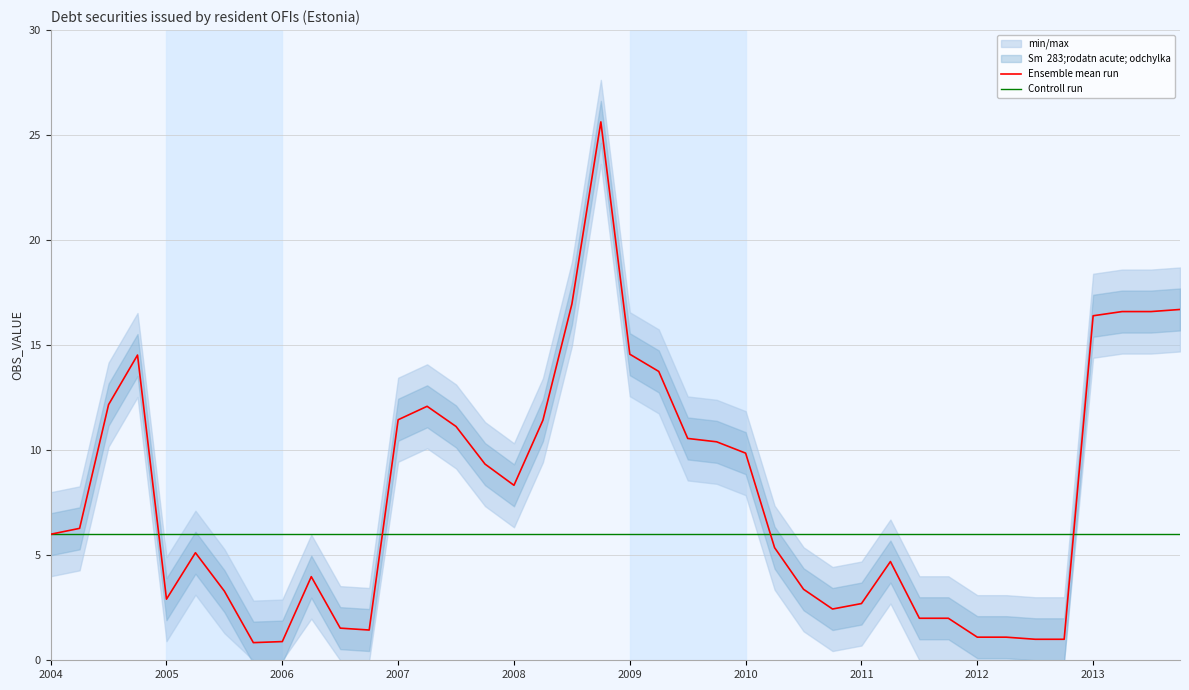

The Controll run series shows 8.8 at 2007. True or false?

False